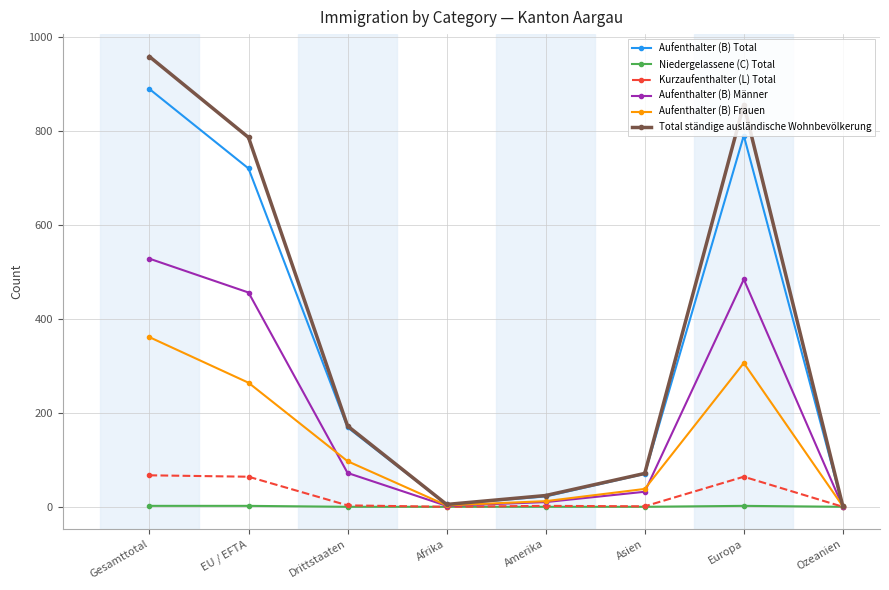

At which category is the sum across all series the highest?

Gesamttotal